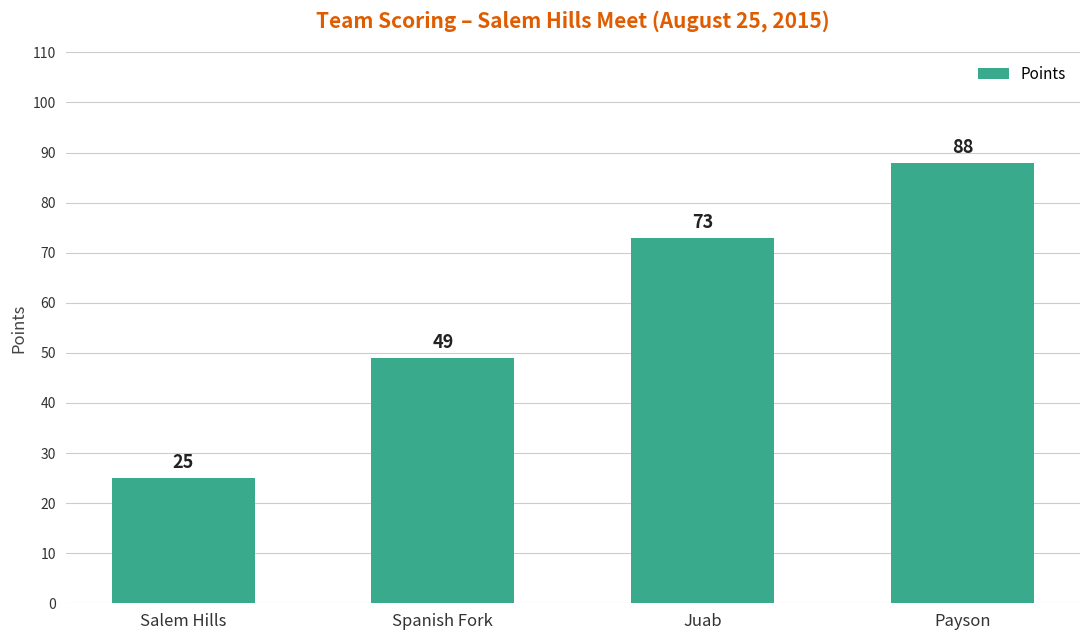

Rank the categories by value from highest to lowest.

Payson, Juab, Spanish Fork, Salem Hills